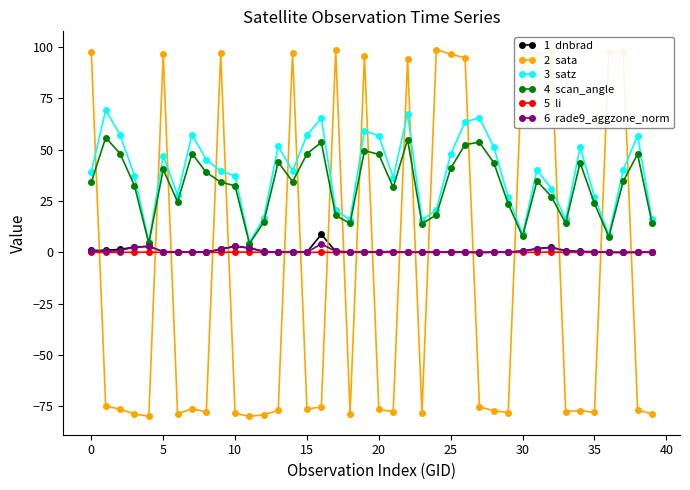

What is the smallest value displayed?

-79.9